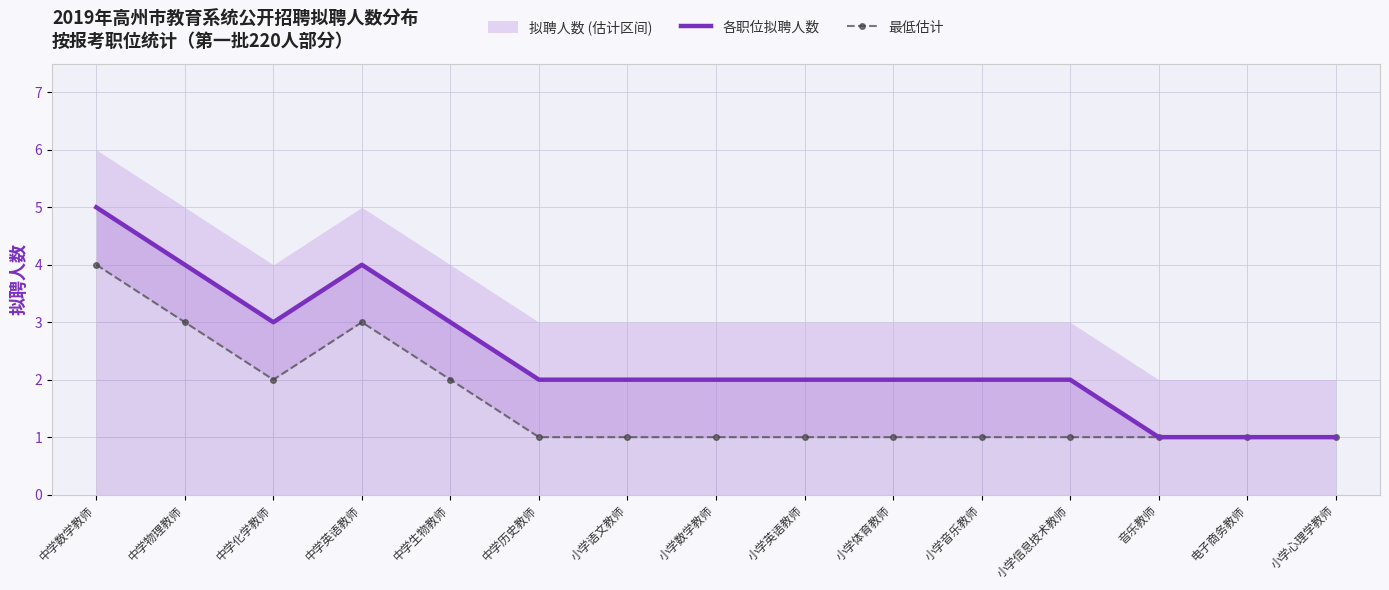

The value of 各职位拟聘人数 at 小学语文教师 is 3. True or false?

False